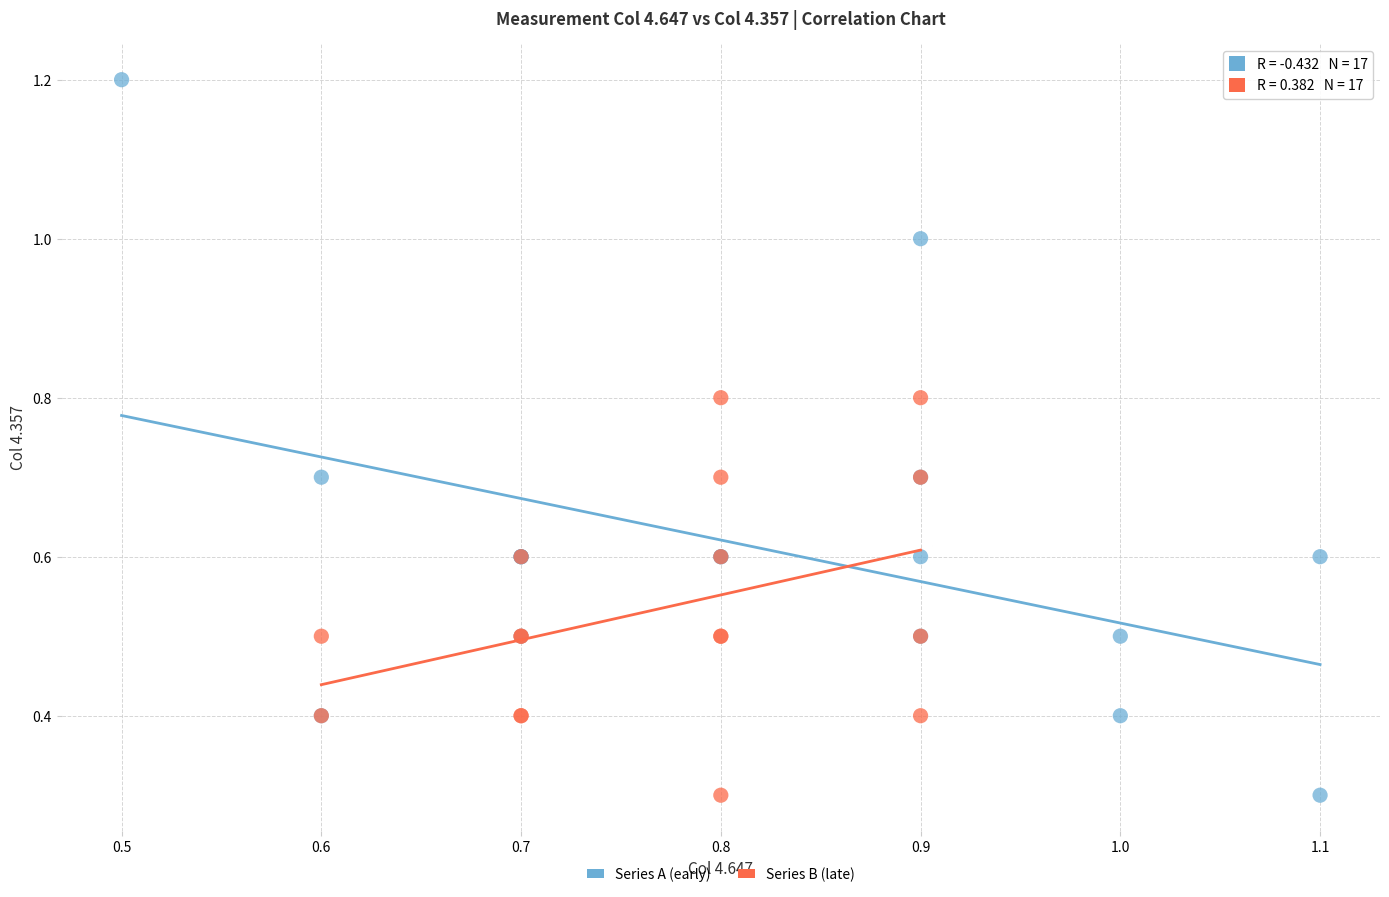

Which series has the largest Y range (max minus min)?

Series A (early)